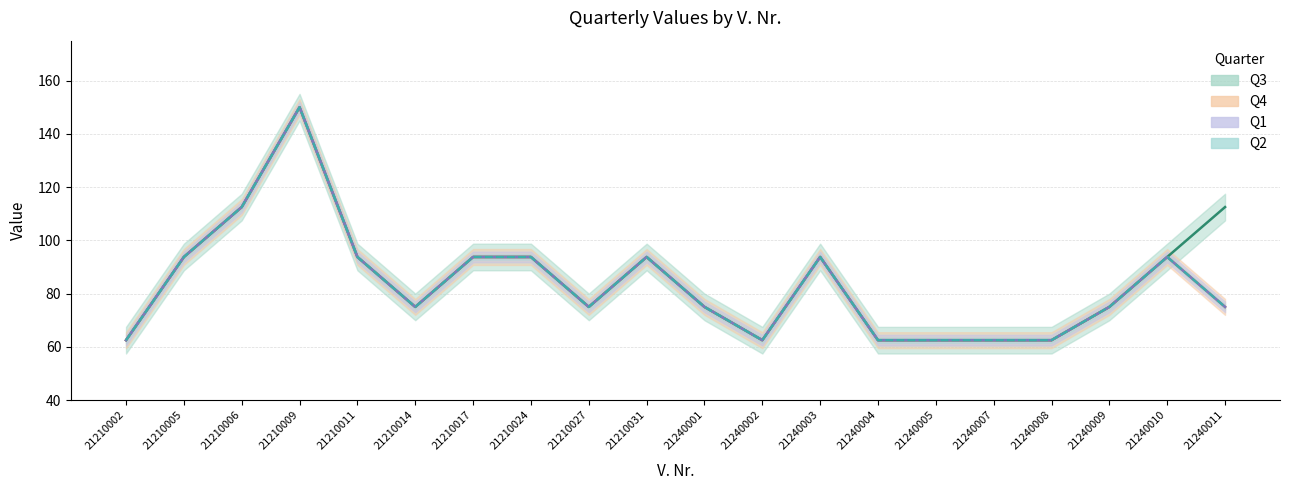

Where does the Q3 series first go above 93?

21210005